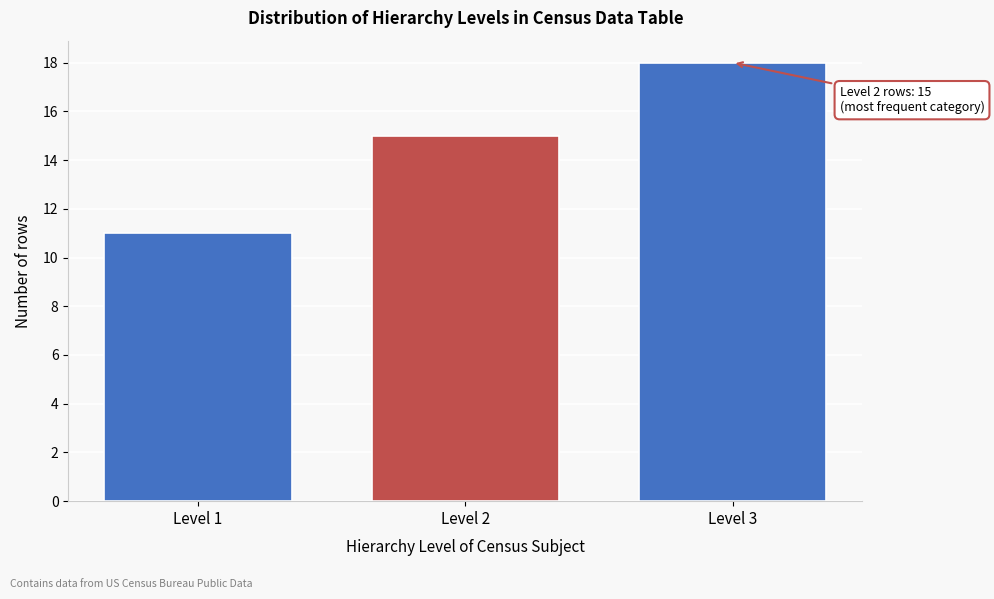

Reading left to right, what are all the values shown in this chart?

11	15	18